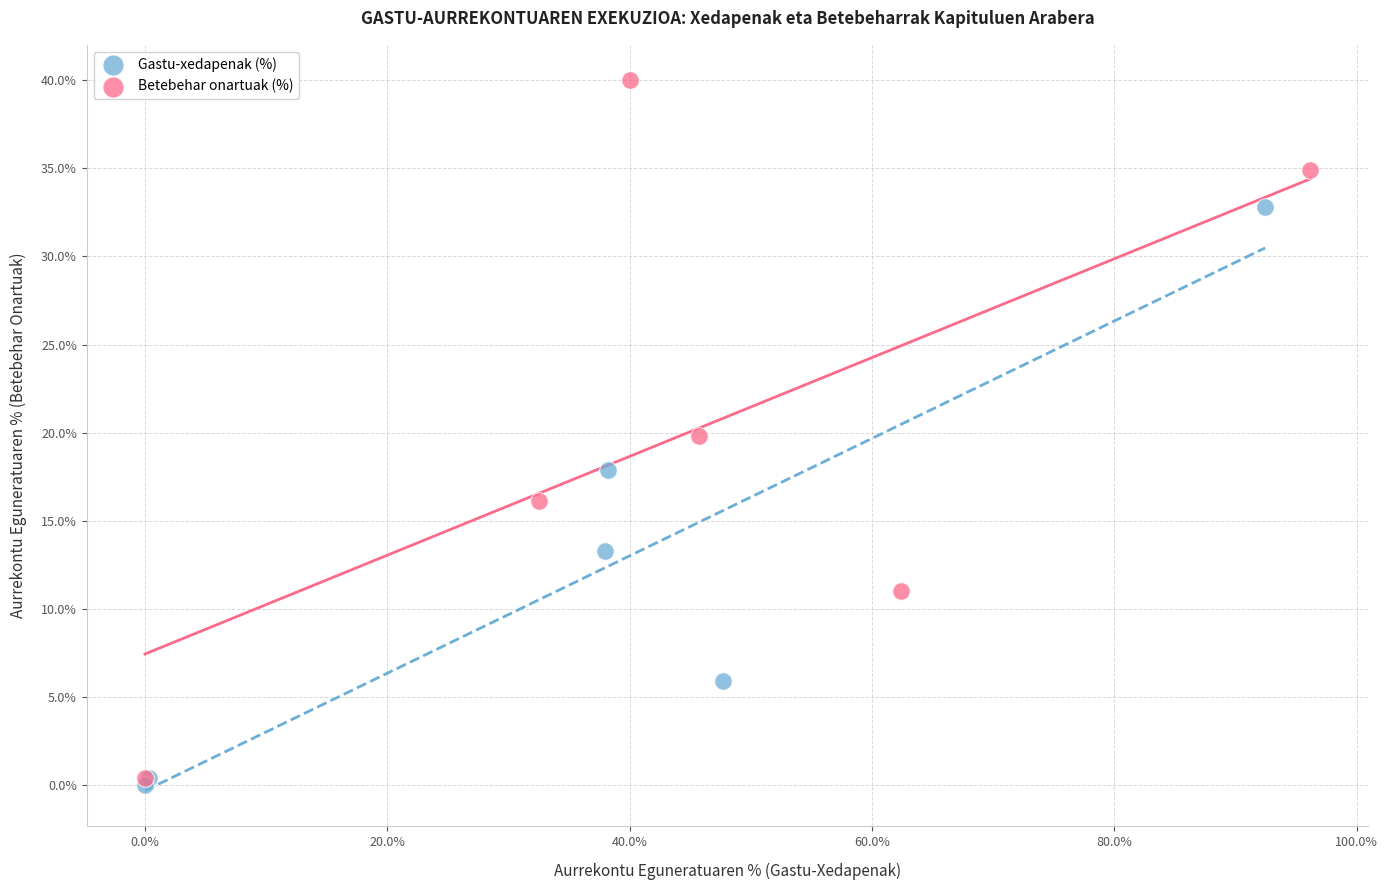

What are all the series names shown in the legend?

Gastu-xedapenak (%), Betebehar onartuak (%)